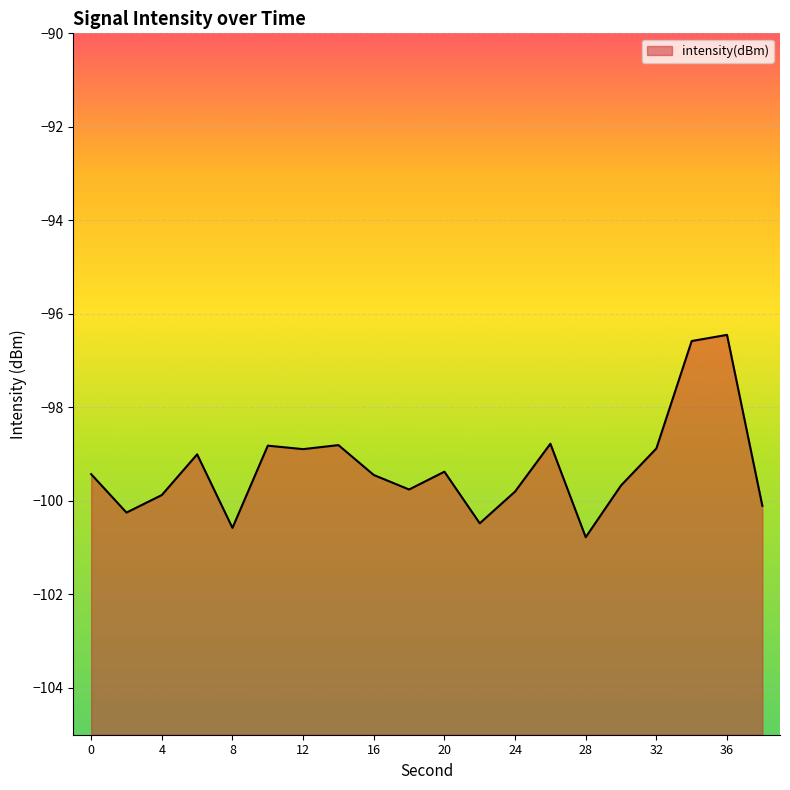

True or false: the data shows -130.4 at 20.

False